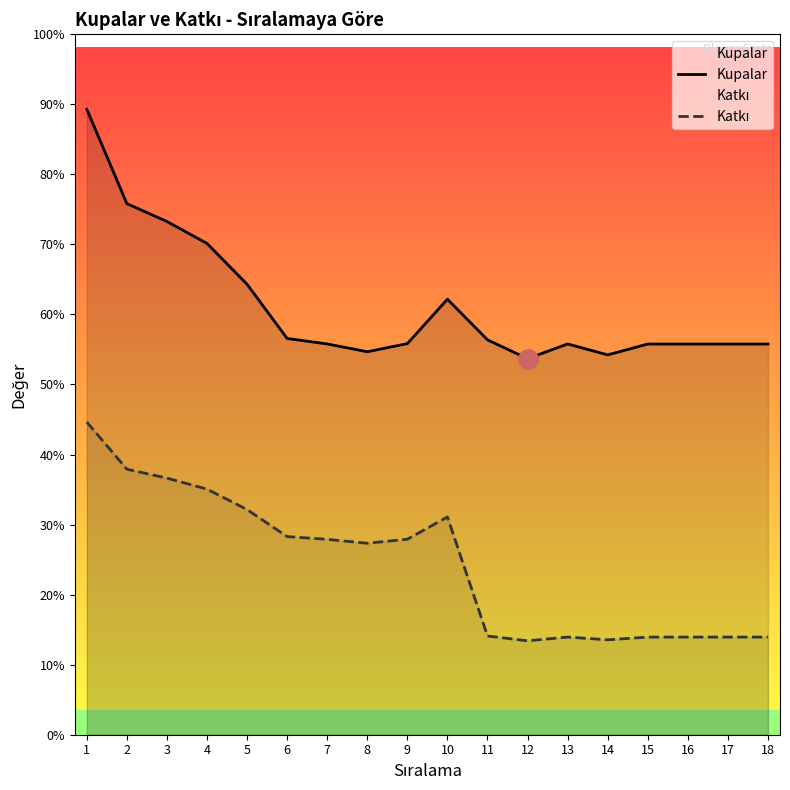

Between 9 and 5, which is larger?

5